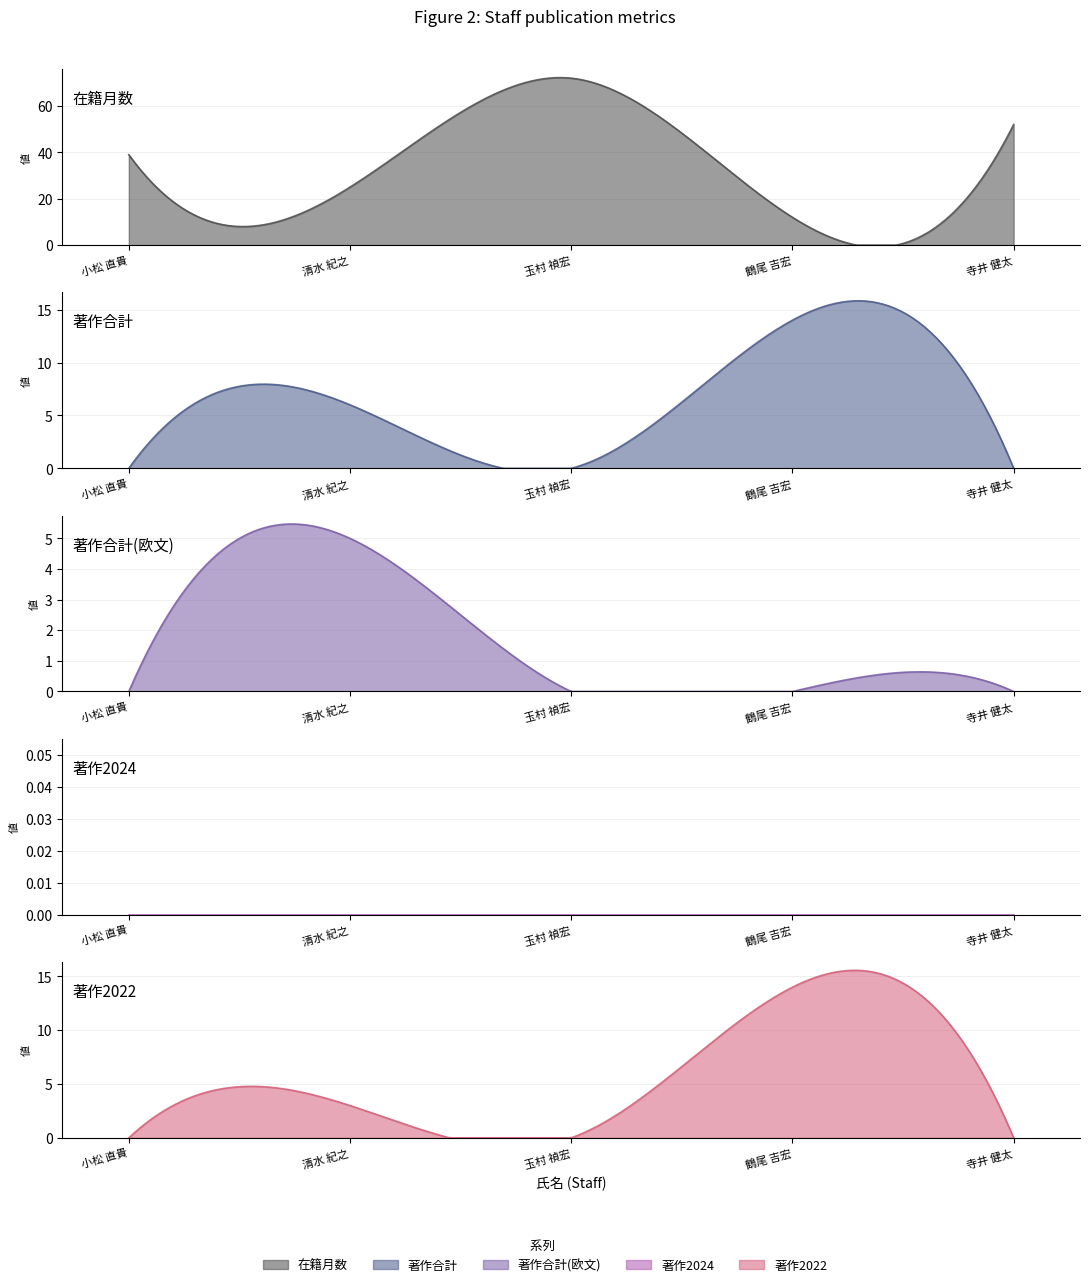

What is the label of the 3rd point from the left?

玉村 禎宏